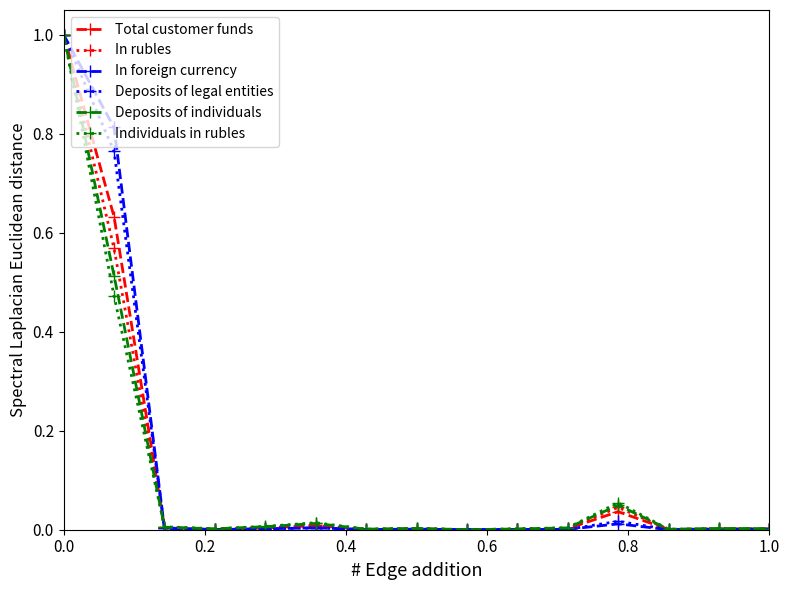

What is the maximum value for Deposits of individuals?

1.0